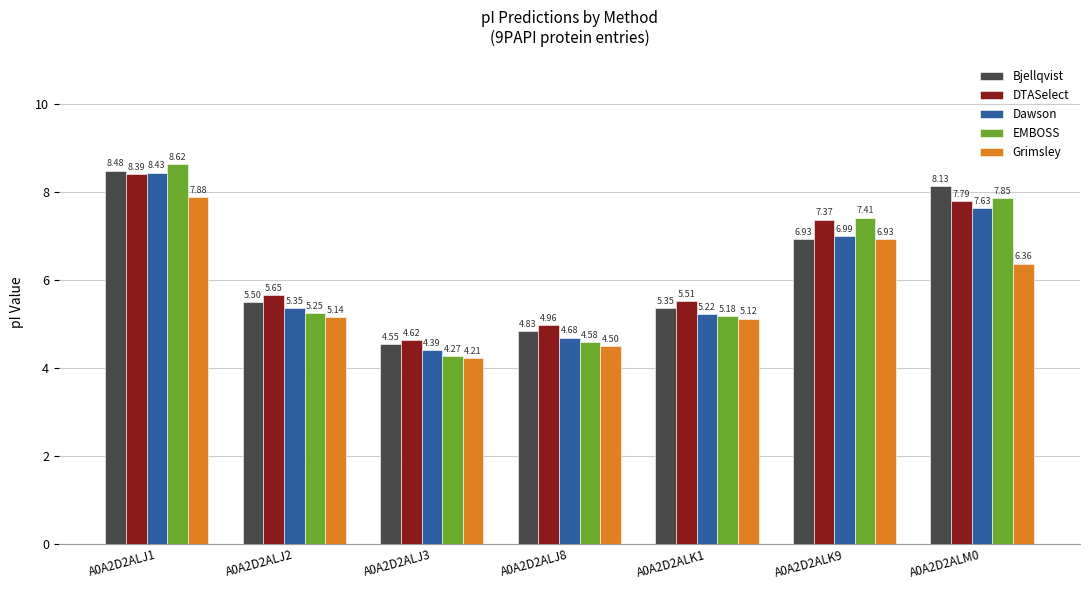

The EMBOSS series shows 5.4 at A0A2D2ALJ1. True or false?

False